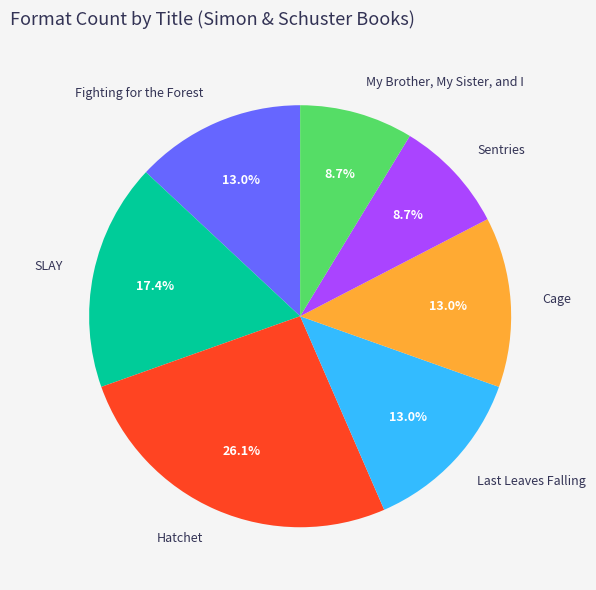

Which slice is the largest?

Hatchet